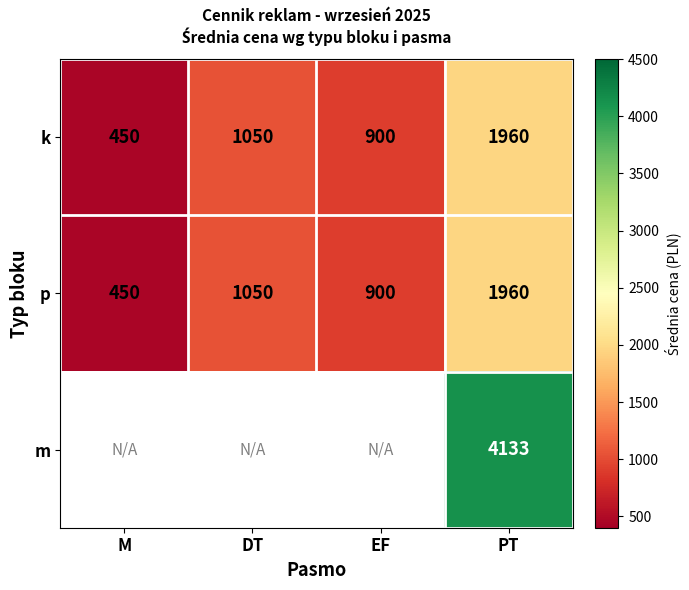

What is the sum of the p values at EF and PT?

2860